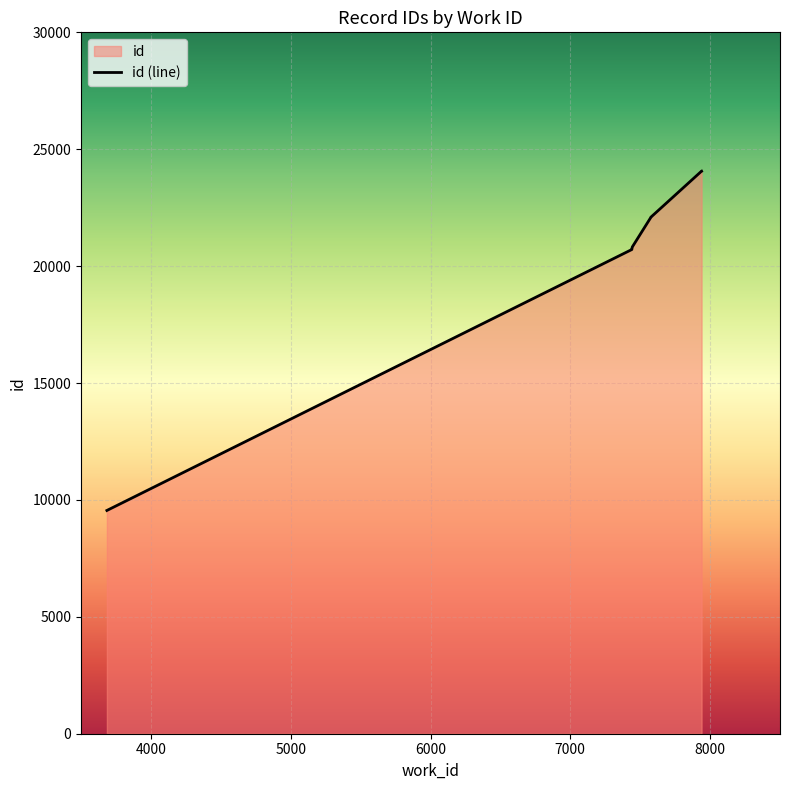

Is it true that the value at 7443 is 9181?

False